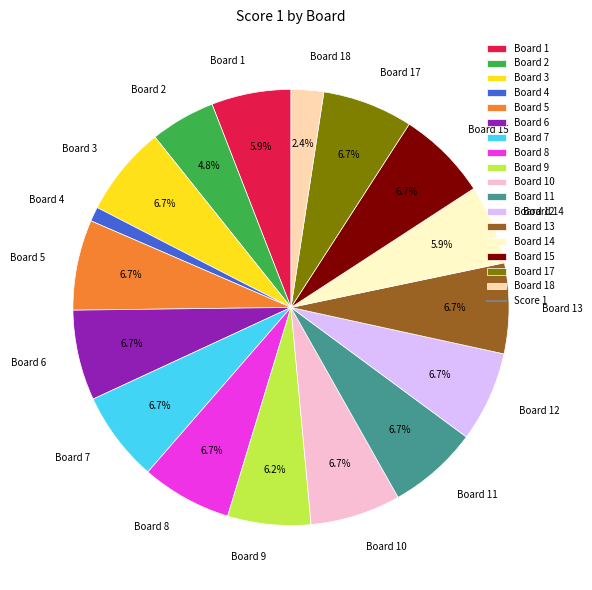

Combined, do Board 8 and Board 3 account for over 50%?

No